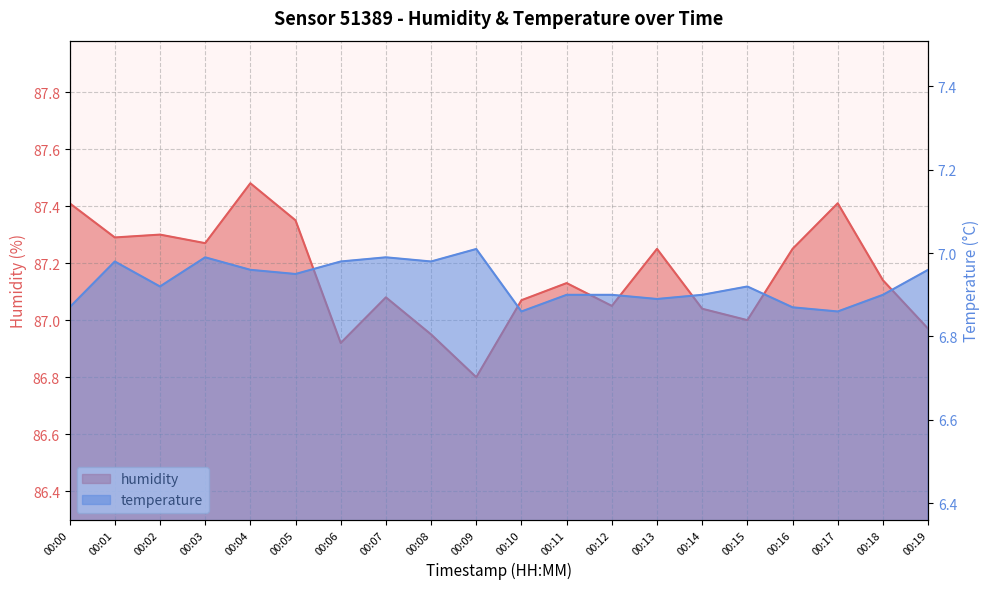

The value of temperature at 00:19 is 7.0. True or false?

True